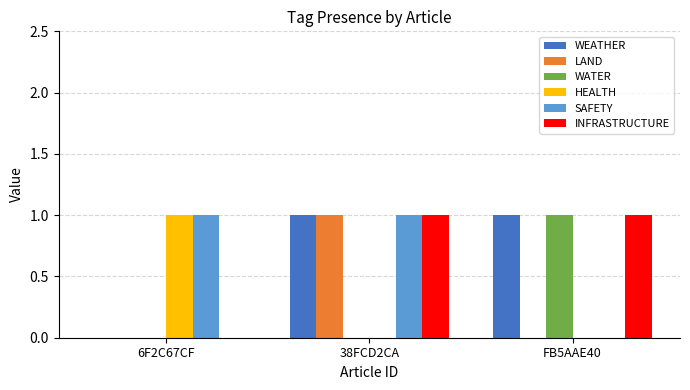

The INFRASTRUCTURE series shows 0 at 6F2C67CF. True or false?

True